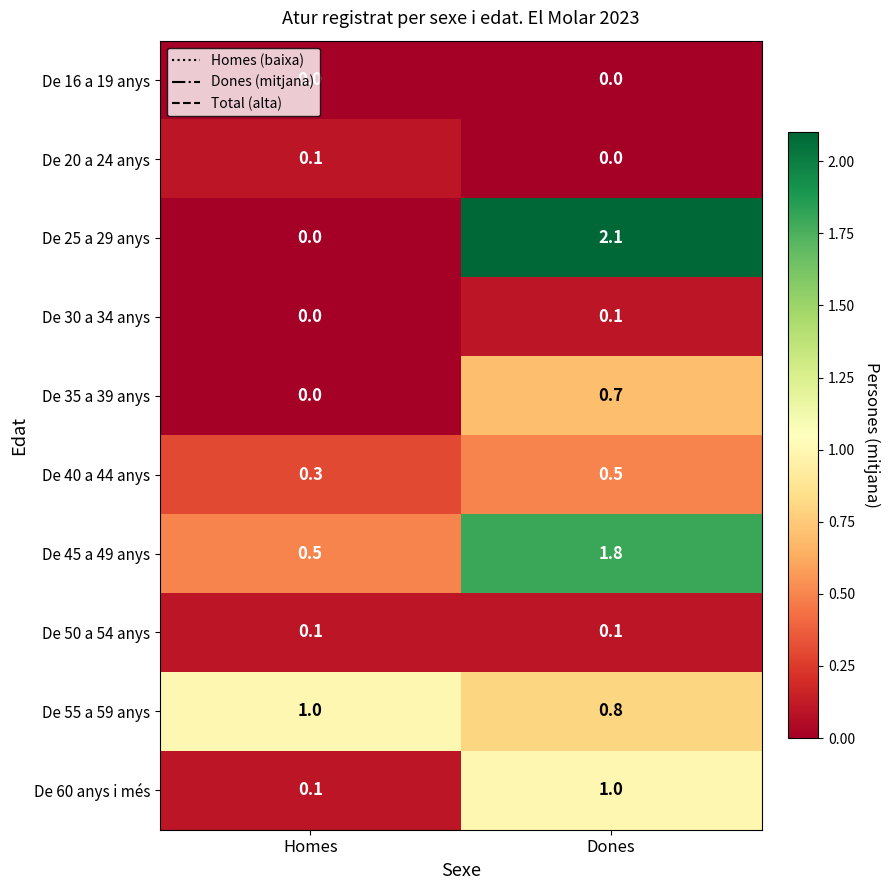

What is the average value of the De 40 a 44 anys series?

0.4